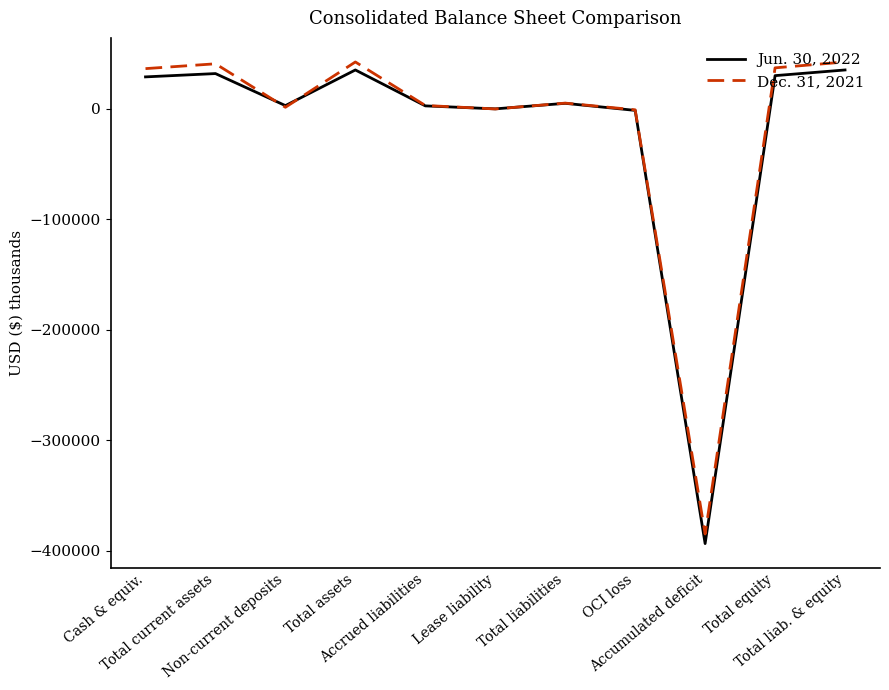

After their last crossing, which series has the higher values: Jun. 30, 2022 or Dec. 31, 2021?

Dec. 31, 2021